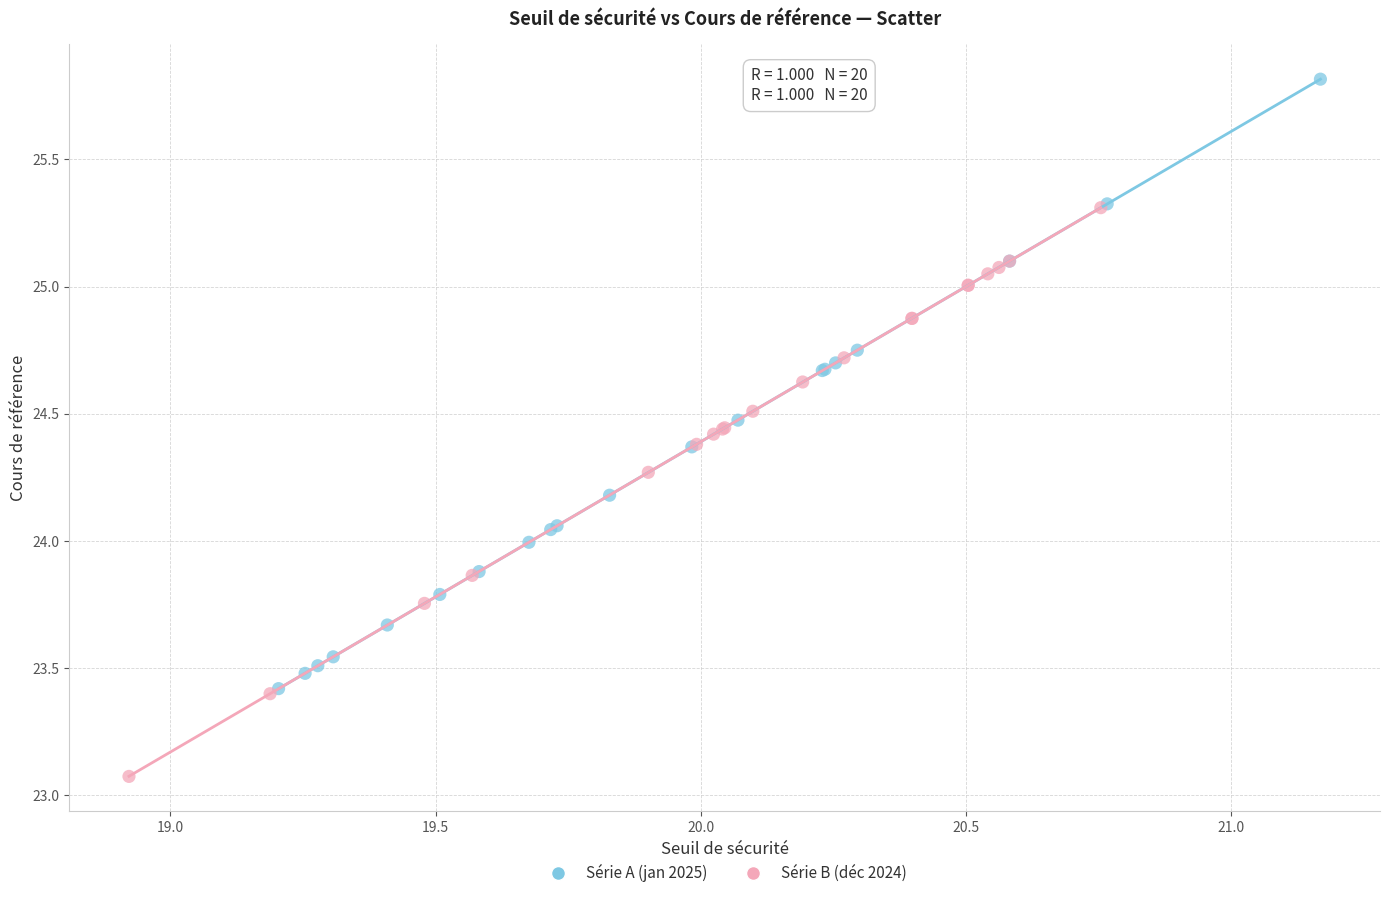

Which series contains the lowest Y value?

Série B (déc 2024)